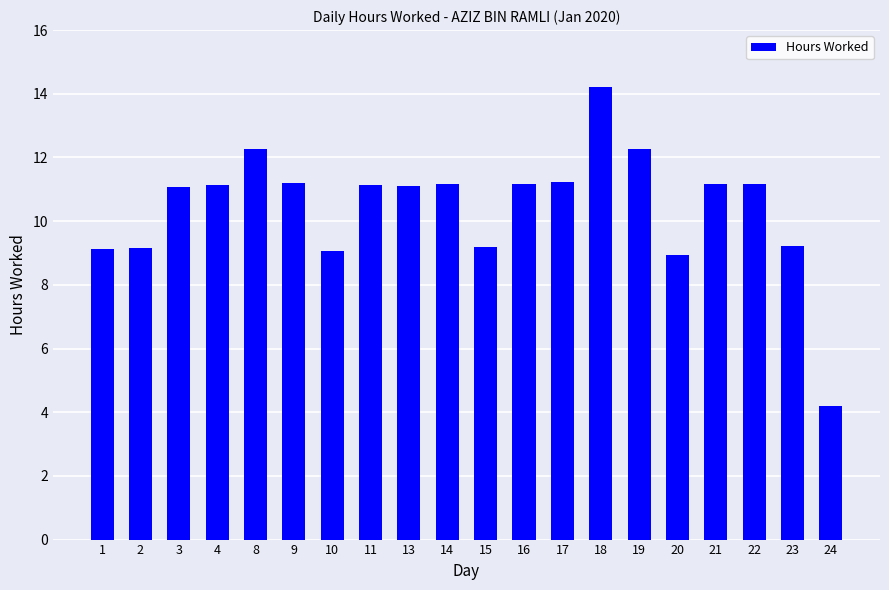

What is the difference between the maximum and second lowest values?

5.3